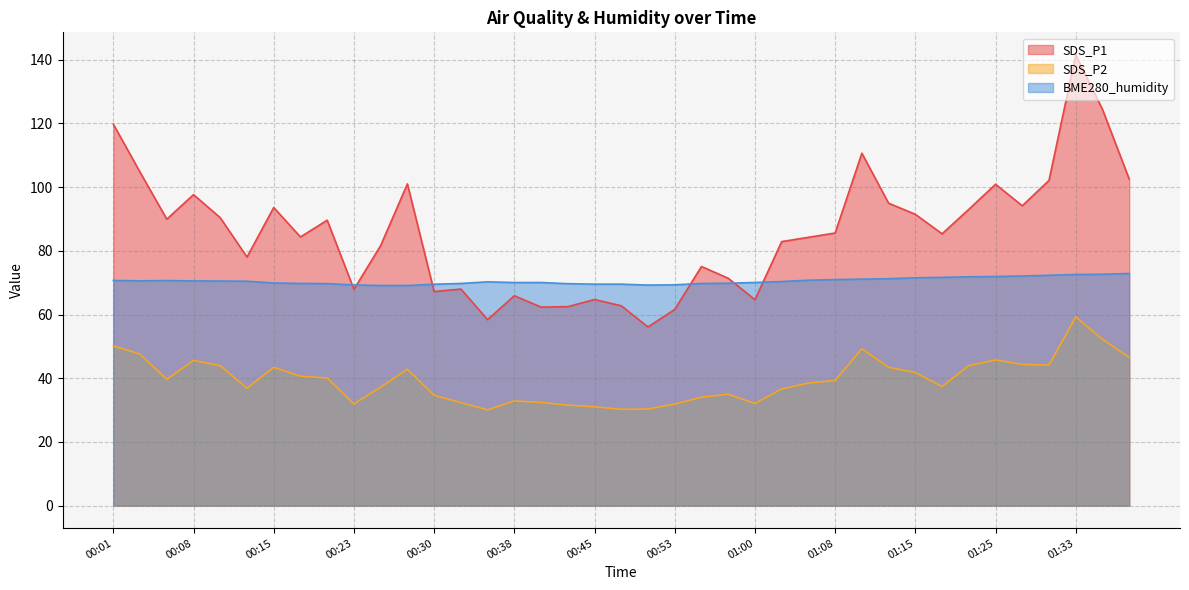

How many lines are shown in the chart?

3